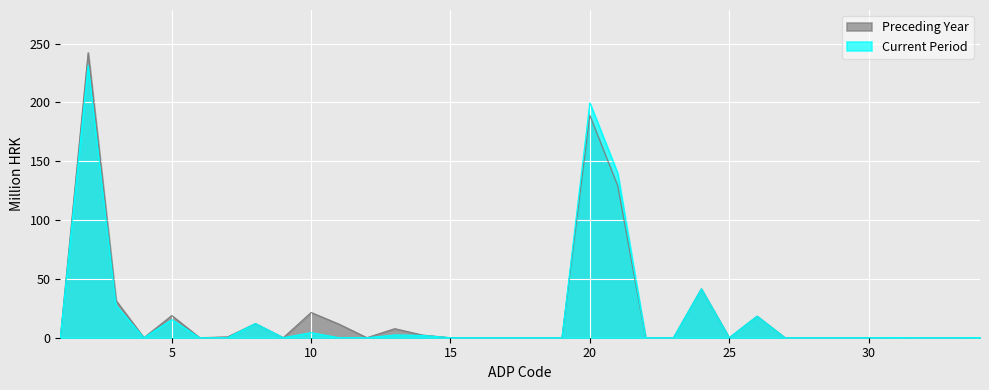

Which has a higher value, 23 or 8?

8